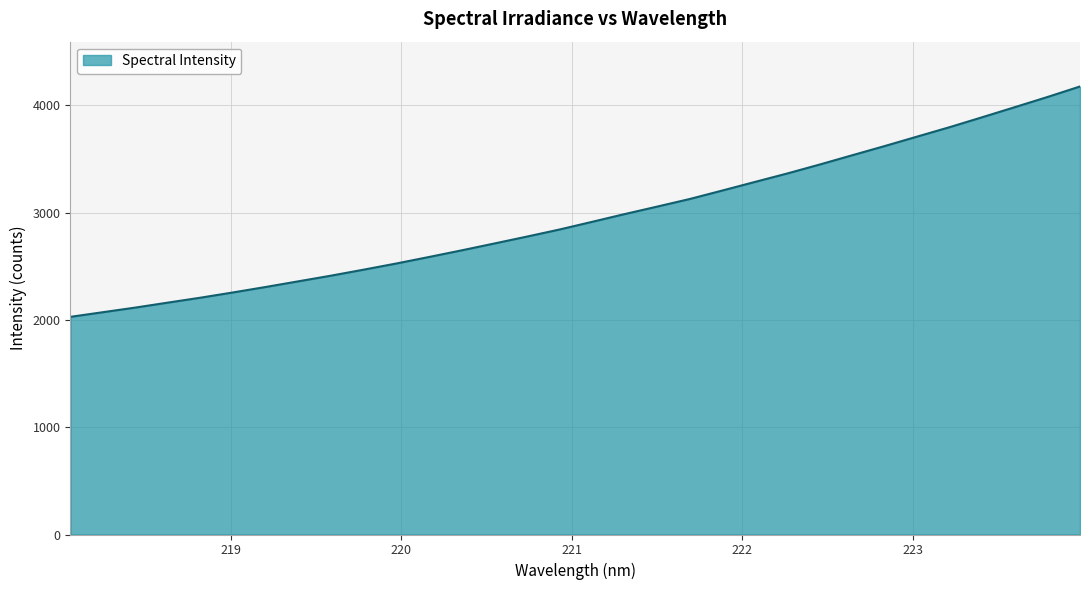

What is the difference between the maximum and minimum values?

2147.8